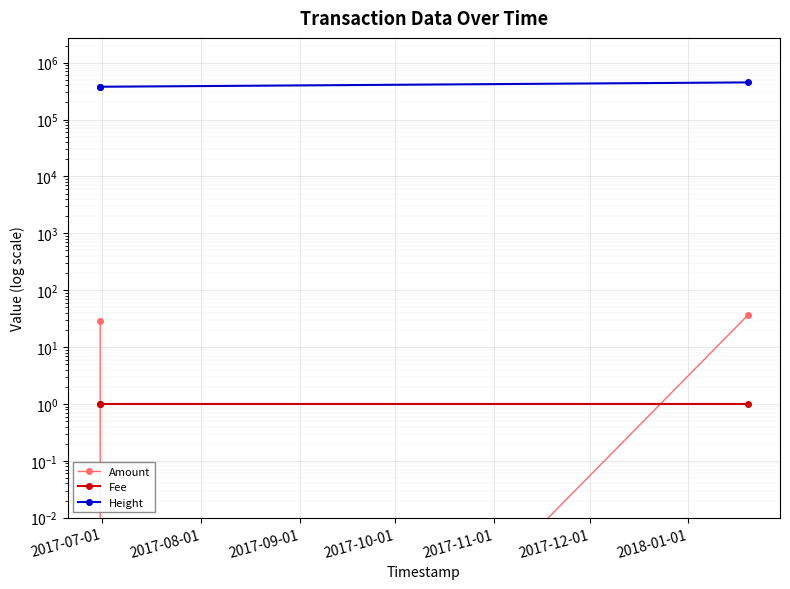

How many series are shown in this chart?

3